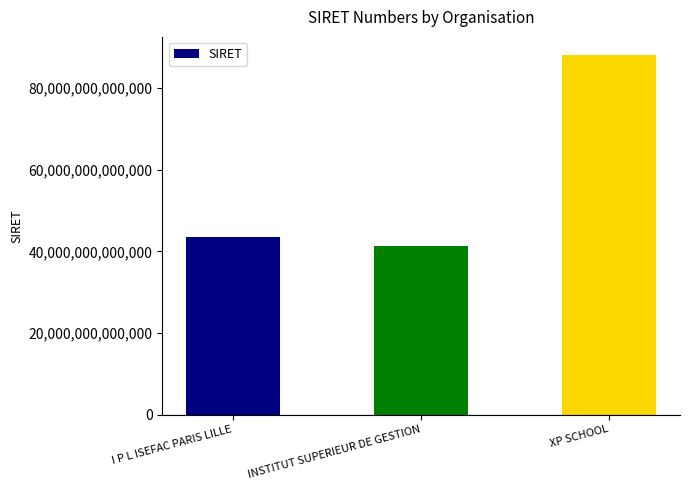

Which label corresponds to the smallest value in the chart?

INSTITUT SUPERIEUR DE GESTION